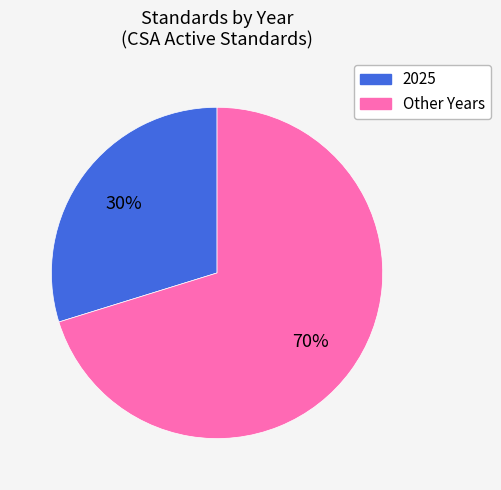

To the nearest percent, what is the difference between the largest and smallest slice percentages?

40%